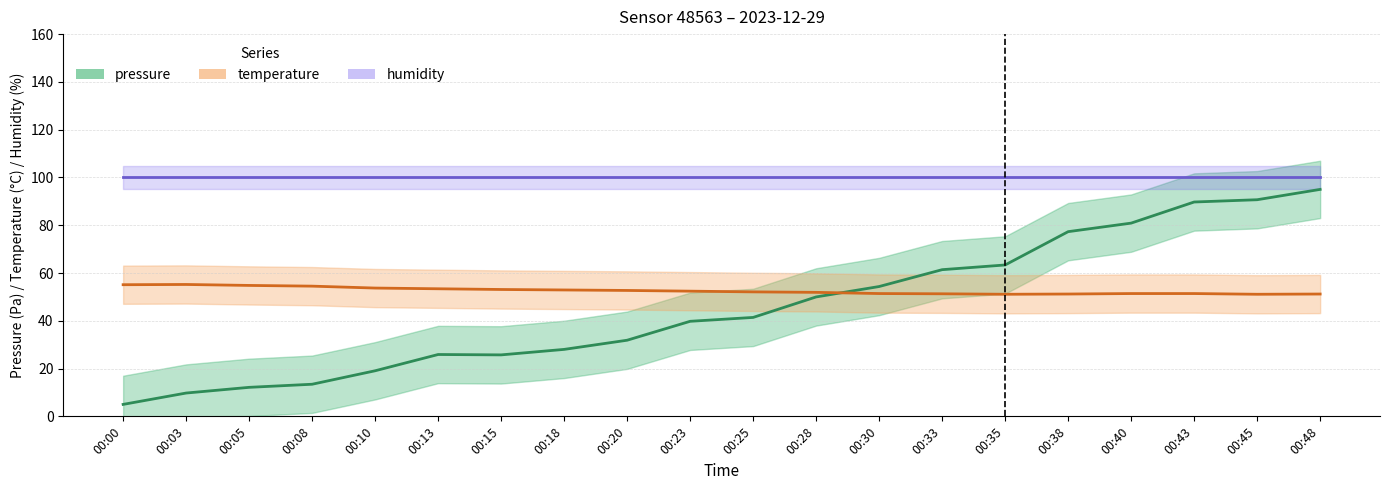

What is the average value of the pressure series?

45.7